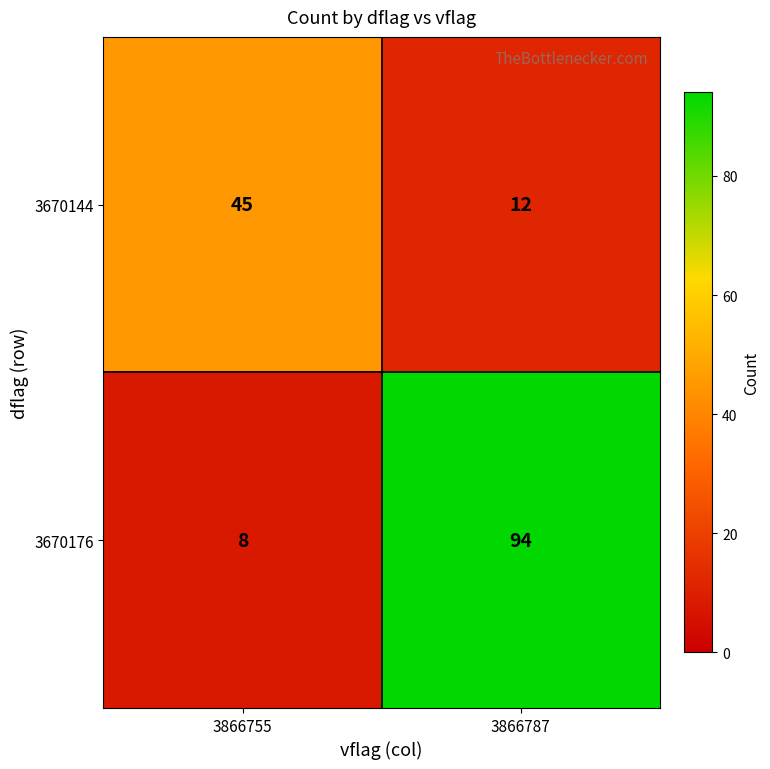

Which label corresponds to the largest value in the chart?

3866787